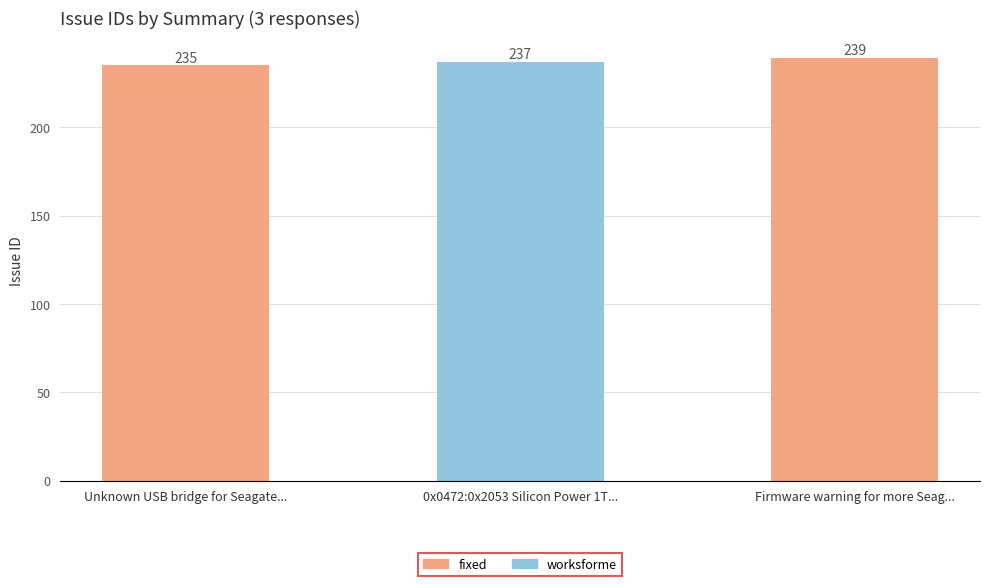

What is the label of the 3rd bar from the right?

Unknown USB bridge for Seagate...